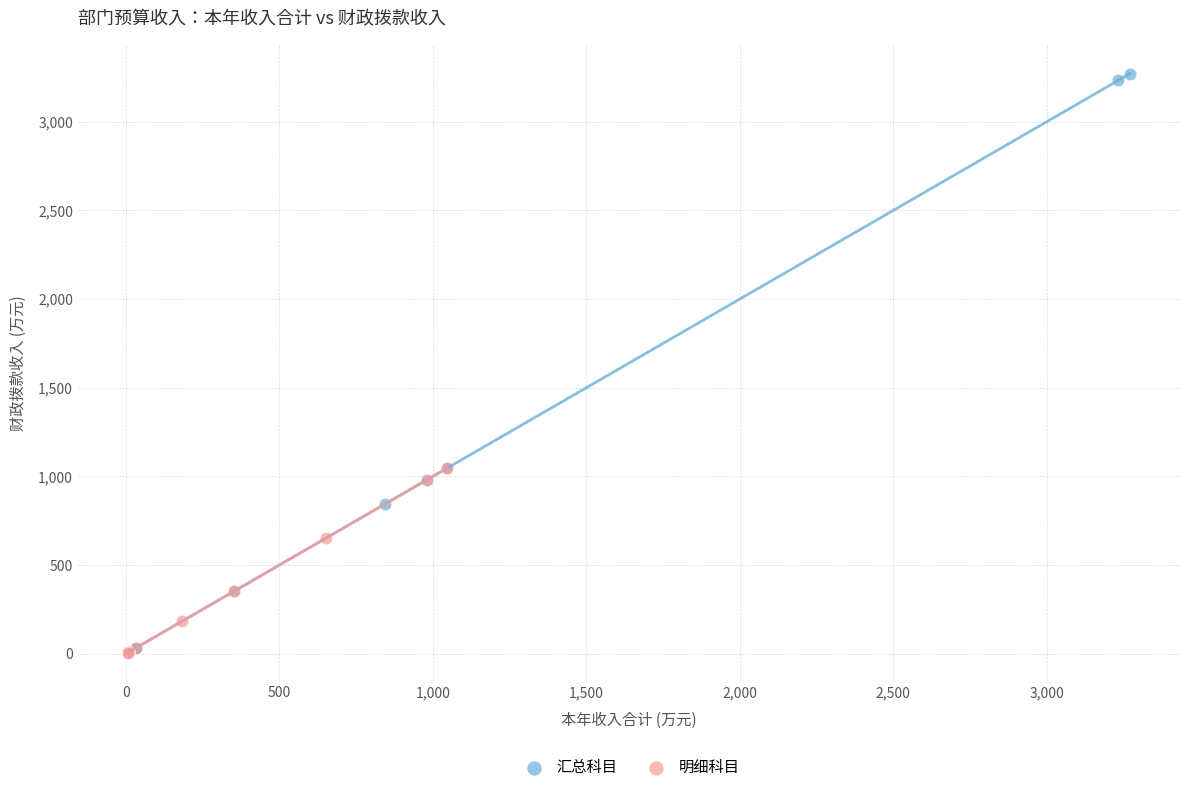

Which series has the largest Y range (max minus min)?

汇总科目